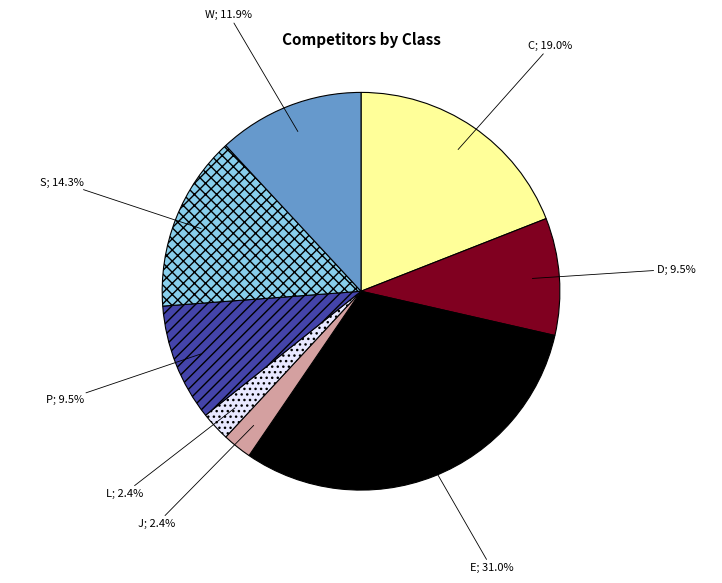

Does any single category account for the majority?

No